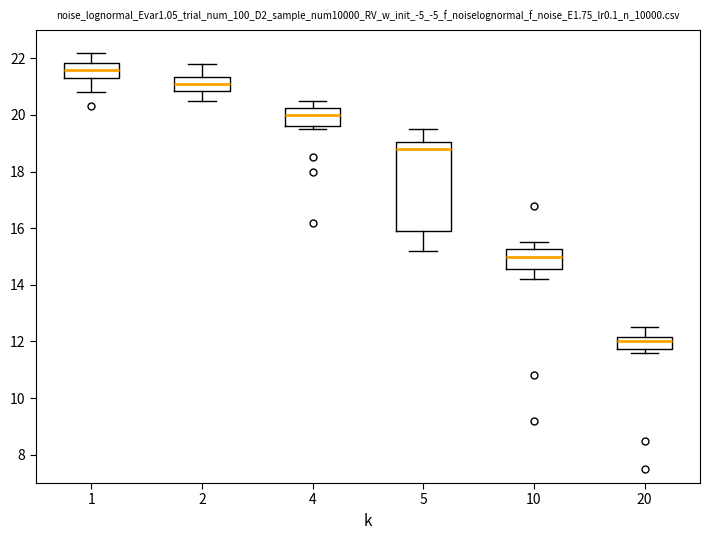

Which box's median line is the highest?

1